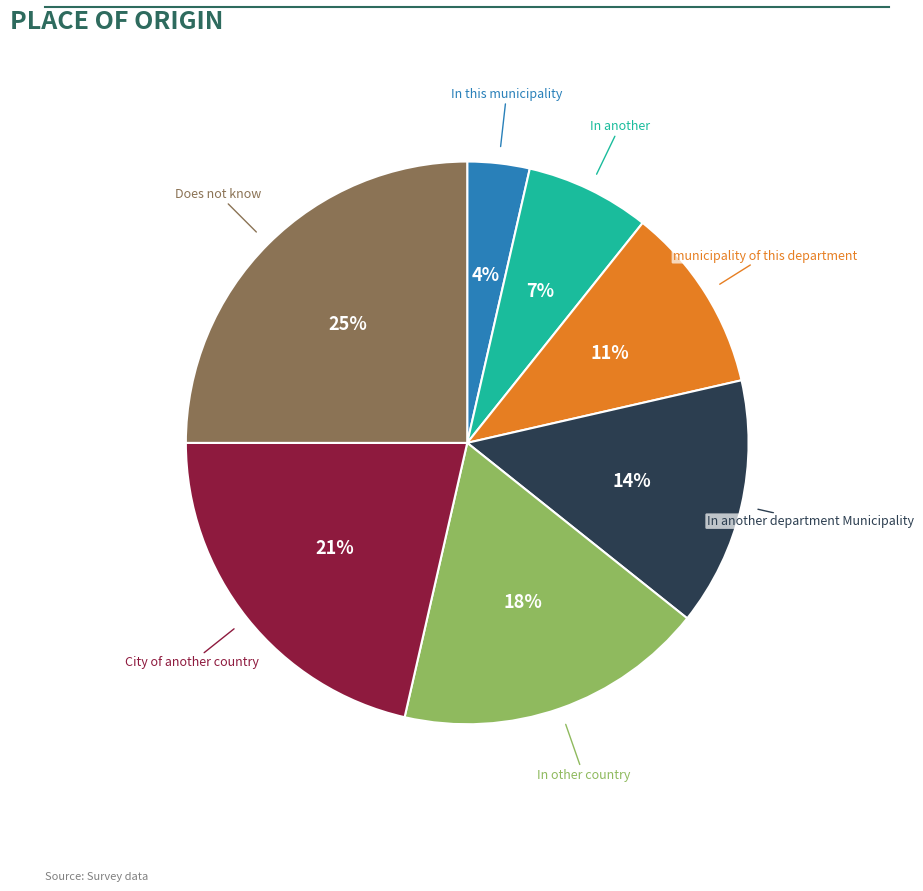

To the nearest percent, what is the average slice percentage?

14%